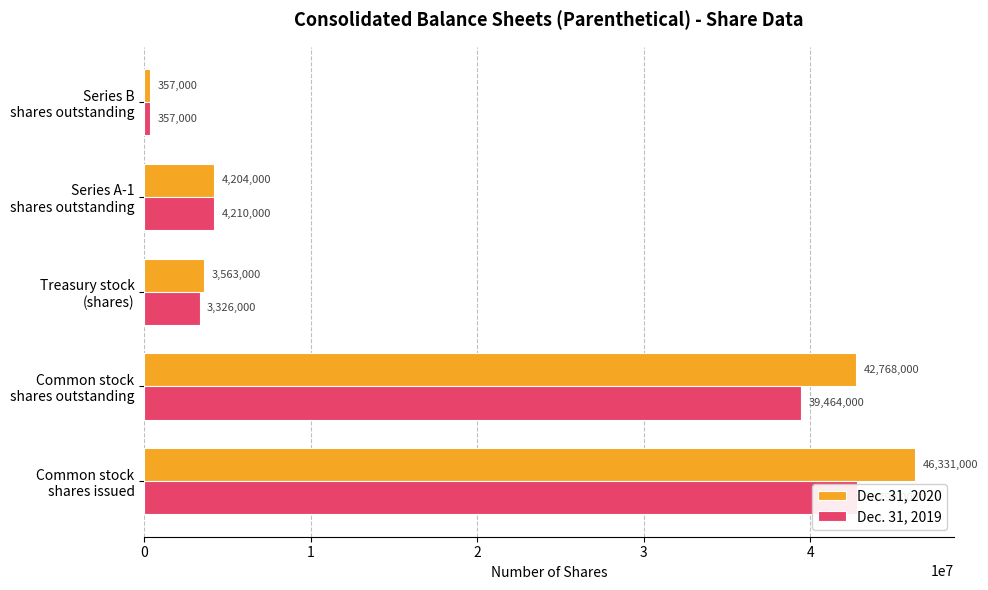

Which series has the widest spread of values?

Dec. 31, 2020